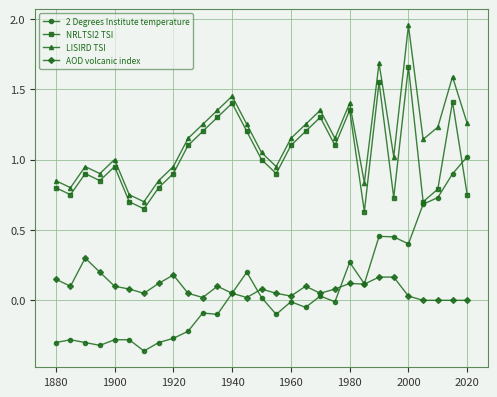

How many interior local valleys does the NRLTSI2 TSI series have?

8